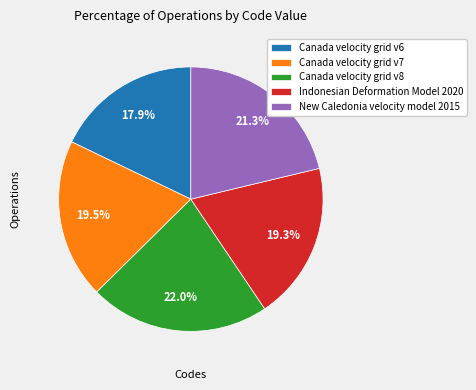

Is Canada velocity grid v6 the majority of the pie?

No